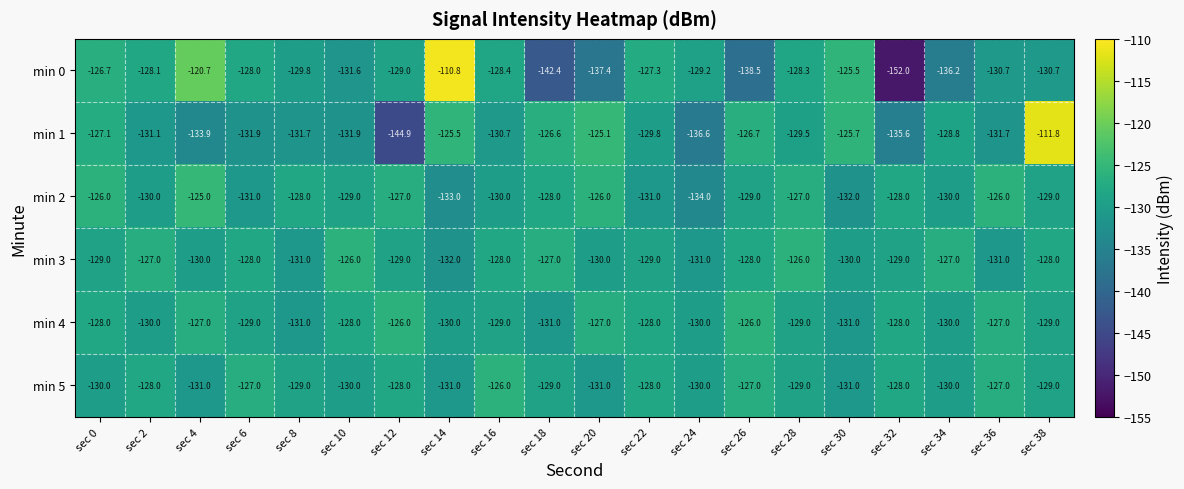

At which label is min 3 closest to -129?

sec 0